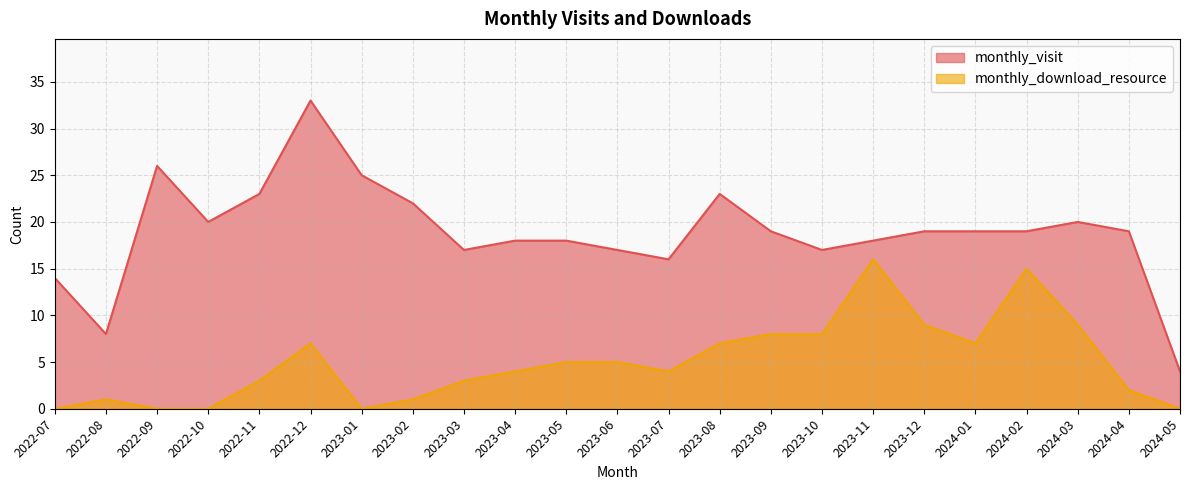

How many interior local valleys does the monthly_visit series have?

5